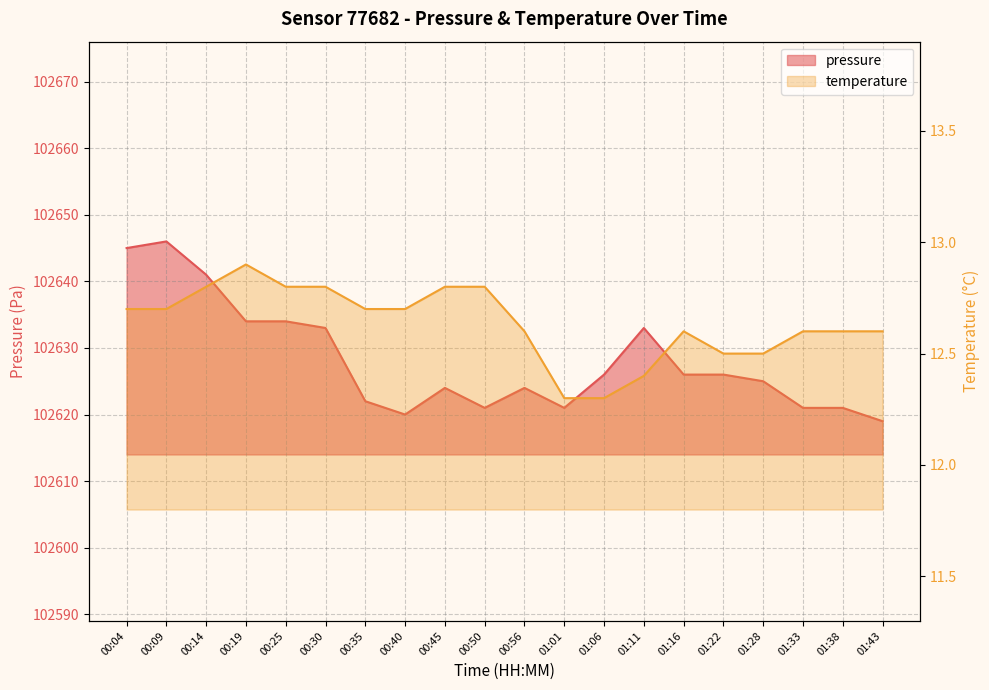

What is the highest value of the temperature series?

12.9